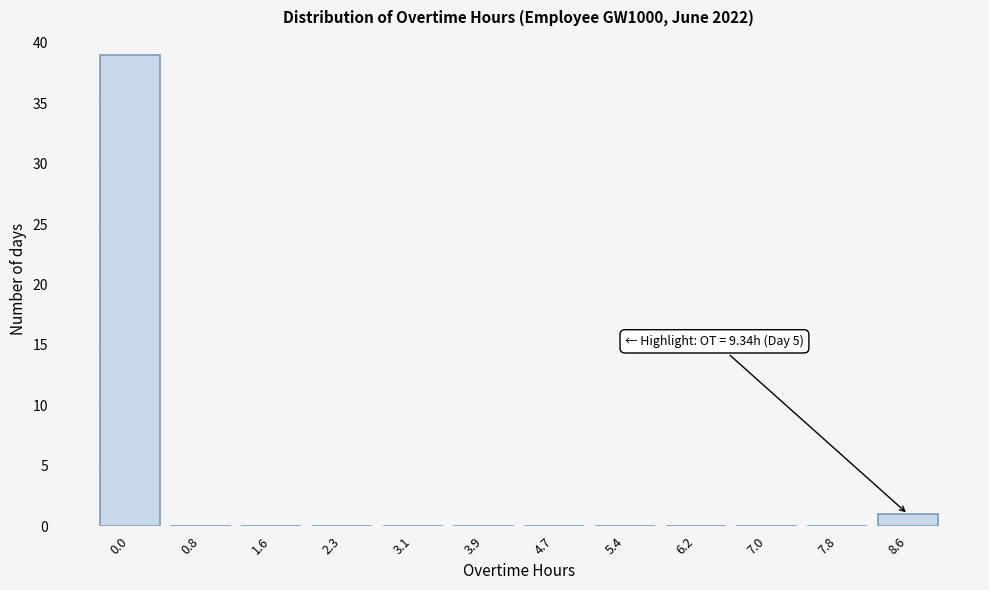

Reading right to left, transcribe all the data shown in this chart.

8.6=1	7.8=0	7.0=0	6.2=0	5.4=0	4.7=0	3.9=0	3.1=0	2.3=0	1.6=0	0.8=0	0.0=39